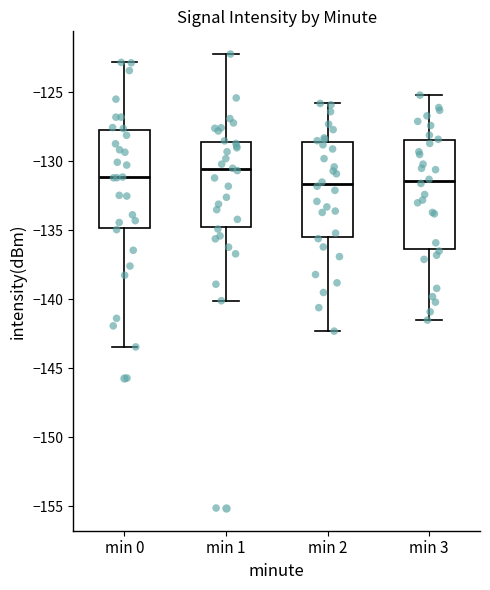

Which box's median line is the highest?

min 1